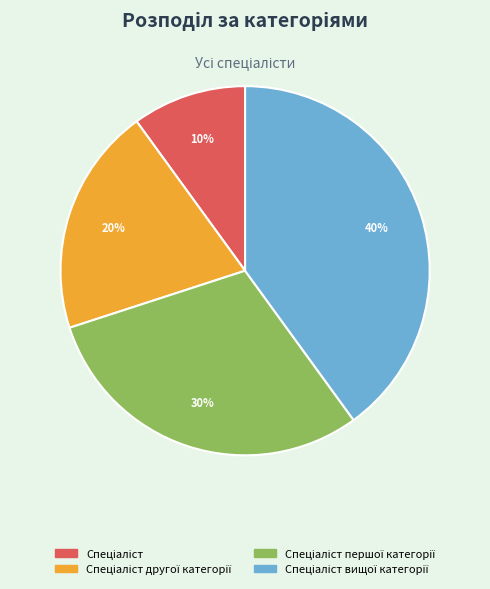

To the nearest percent, what is the difference between the largest and smallest slice percentages?

30%